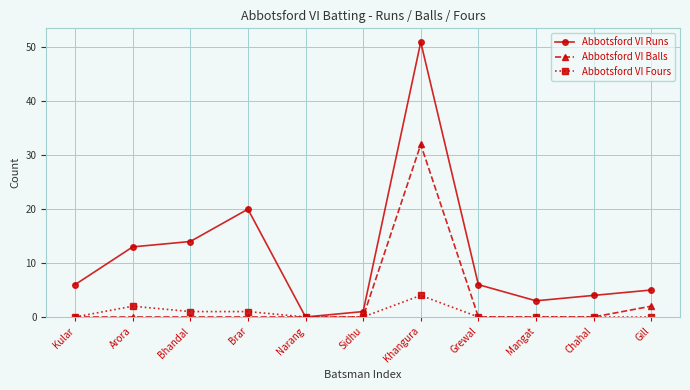

The value of Abbotsford VI Fours at Sidhu is -2. True or false?

False